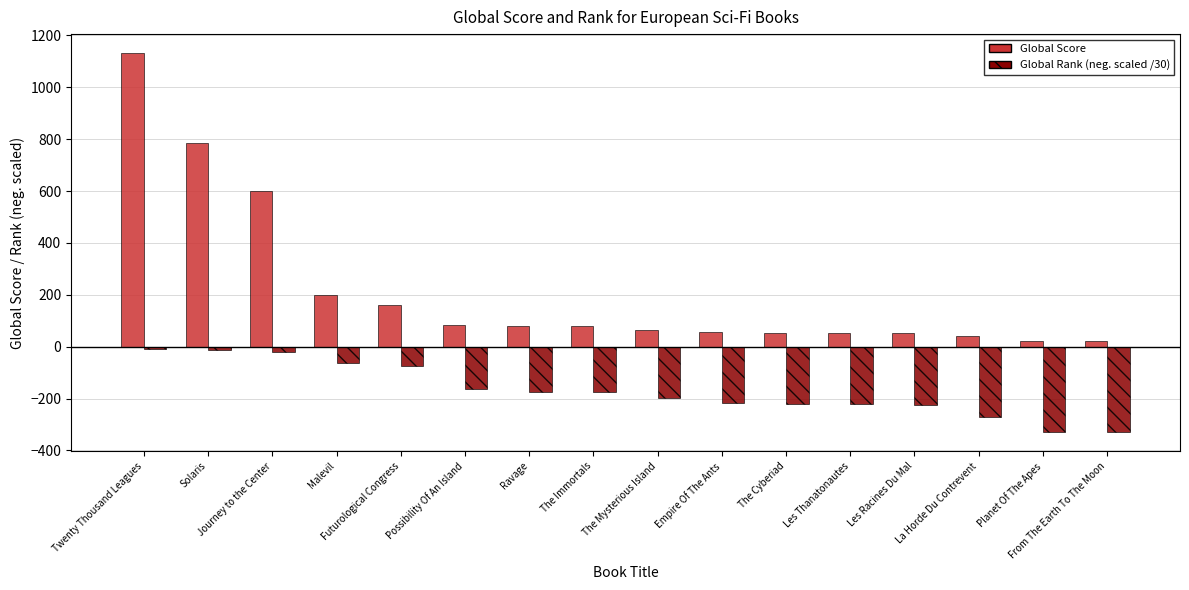

What is the minimum value shown in the chart?

-329.4